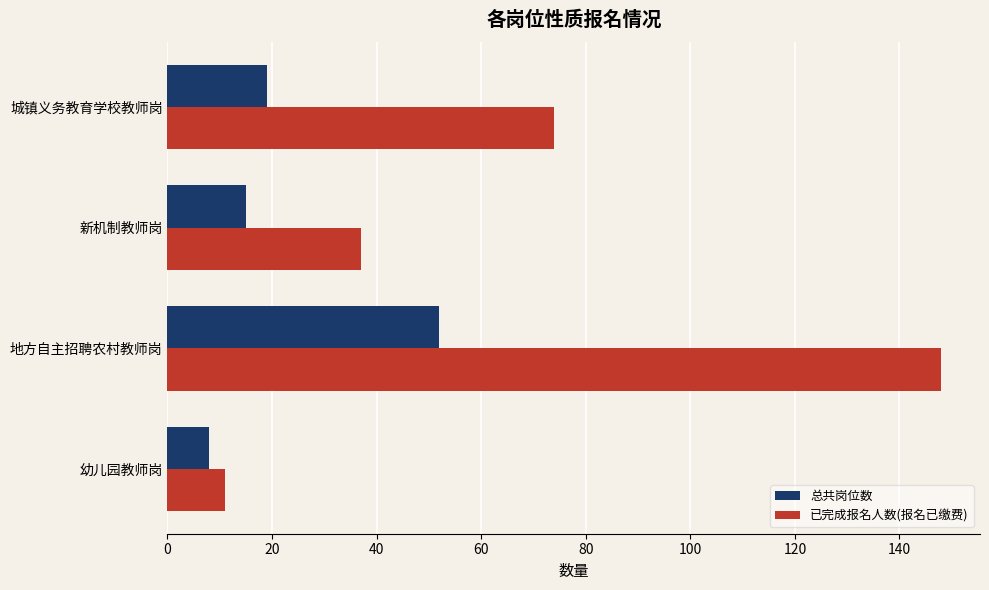

At which category is the sum across all series the highest?

地方自主招聘农村教师岗